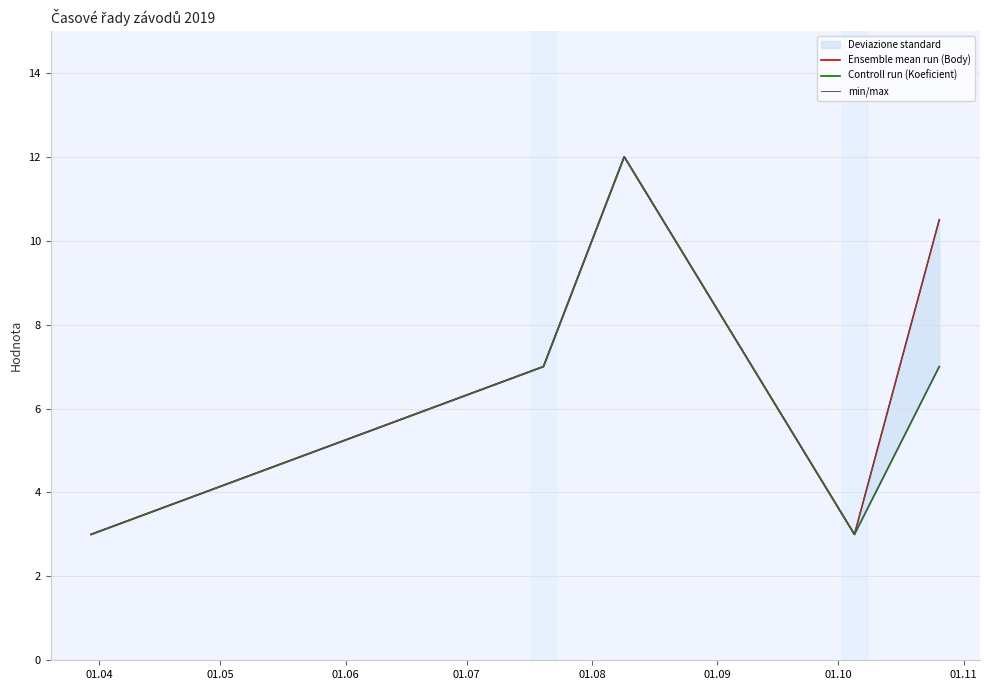

What is the difference between the maximum and second lowest values in the Ensemble mean run (Body) series?

9.0